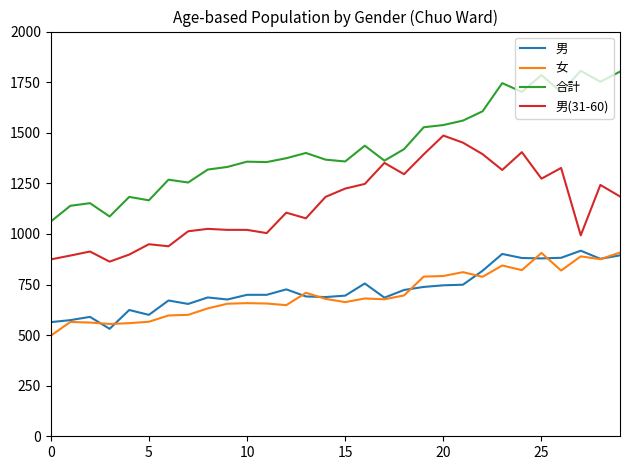

What are all the series names shown in the legend?

男, 女, 合計, 男(31-60)